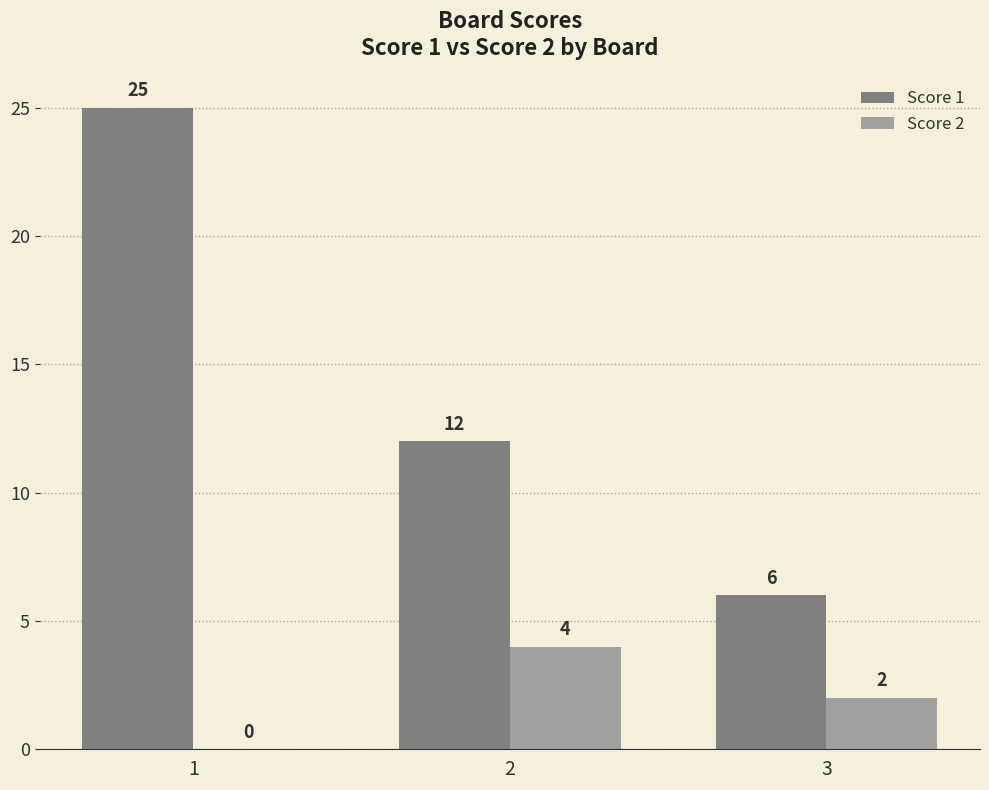

What value does the Score 2 series have at 2?

4